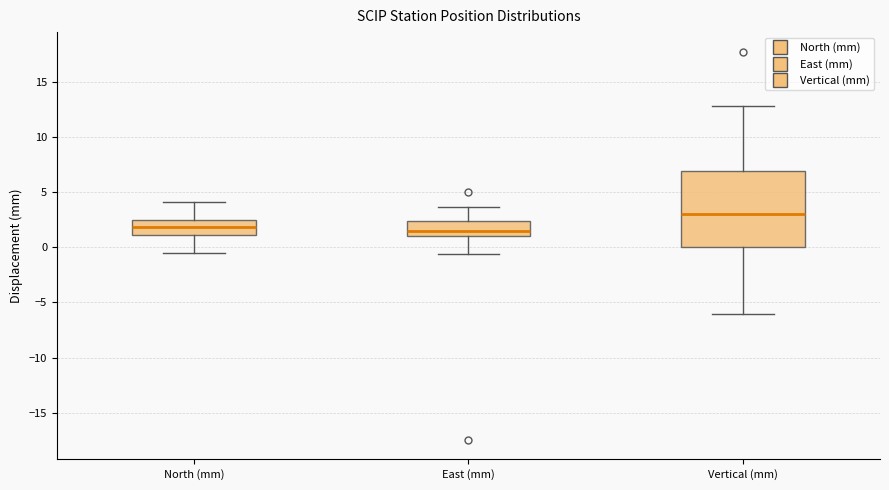

Reading left to right, transcribe this box plot: for each box, give where its median line is, the range the box spans, and where its two whiskers end, as read against the y-axis. The values are not printed on the chart, so give them approximately, as read against the axis.

North (mm): median 2.0, box 1.0 to 2.5, whiskers -0.5 to 4.0
East (mm): median 1.5, box 1.0 to 2.5, whiskers -0.5 to 3.5
Vertical (mm): median 3.0, box 0.0 to 7.0, whiskers -6.0 to 13.0